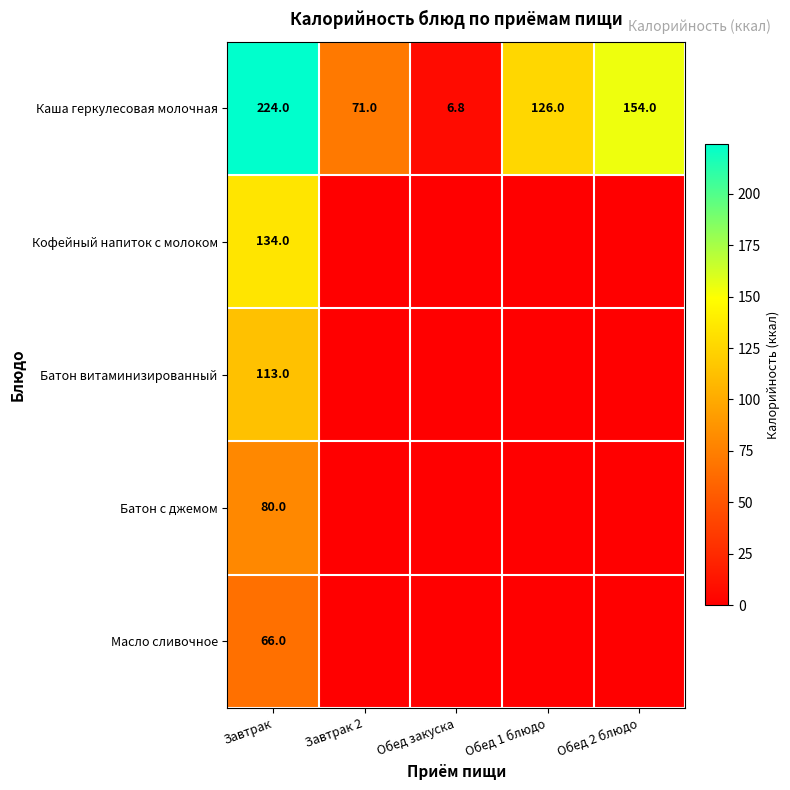

Is the value of Масло сливочное at Завтрак greater than the value of Батон витаминизированный at Завтрак?

No